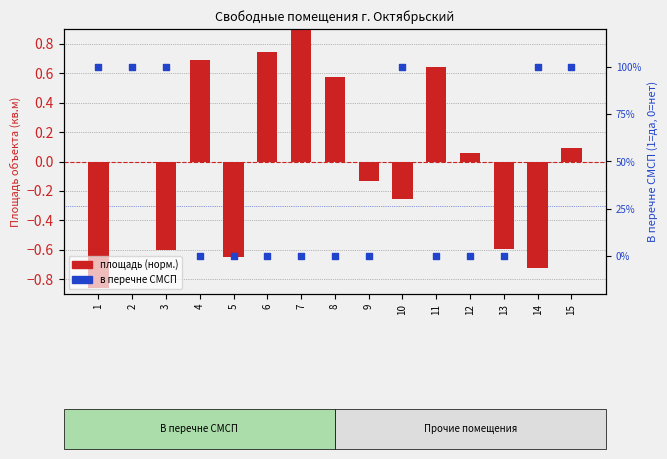

Which series has the largest Y range (max minus min)?

в перечне СМСП (%)